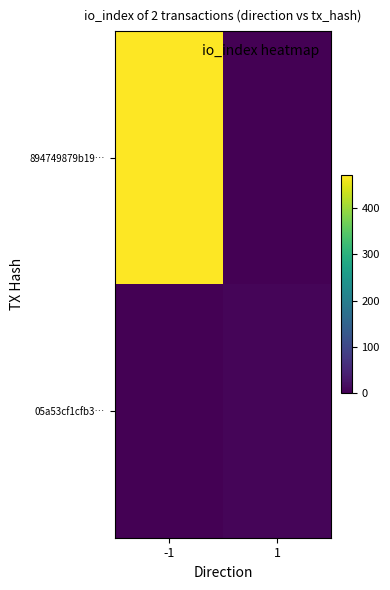

What is the spread (max minus min) of values at 1?

7